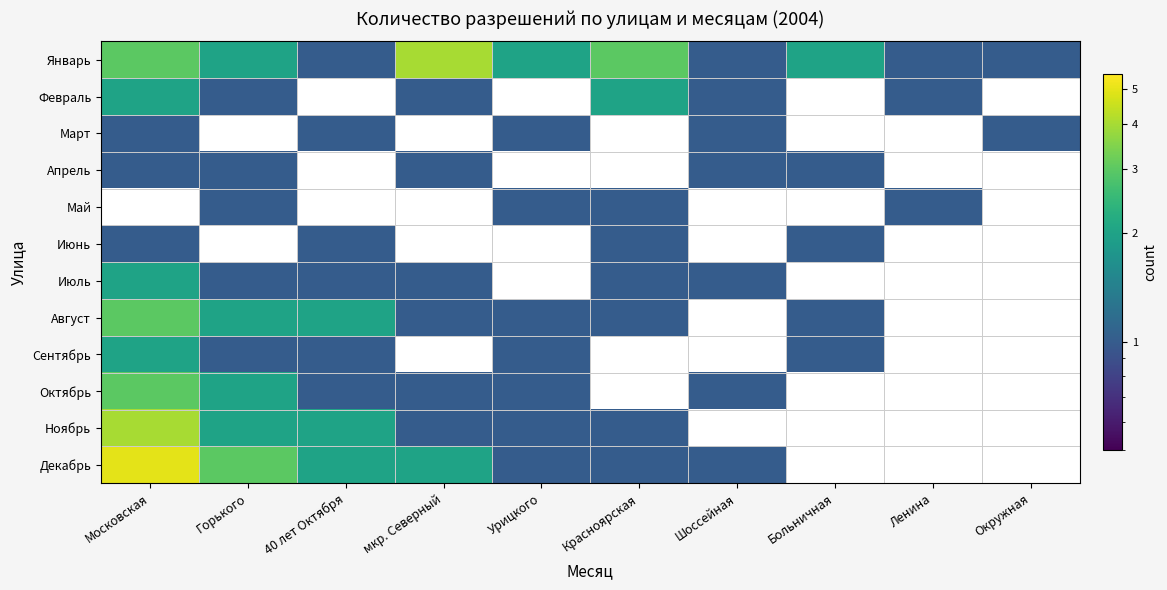

Rank the series by their maximum value, from highest to lowest.

Декабрь, Январь, Ноябрь, Август, Октябрь, Февраль, Июль, Сентябрь, Март, Апрель, Май, Июнь